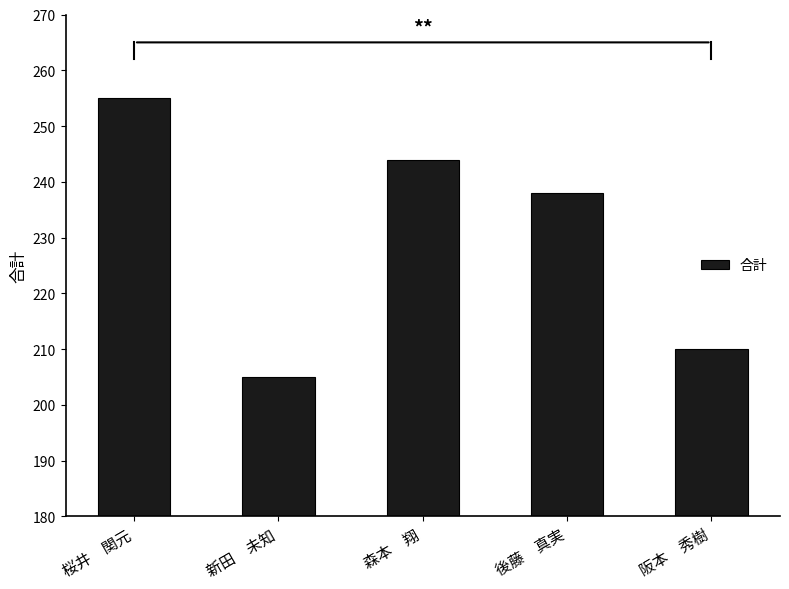

What is the difference between the maximum and second lowest values?

45